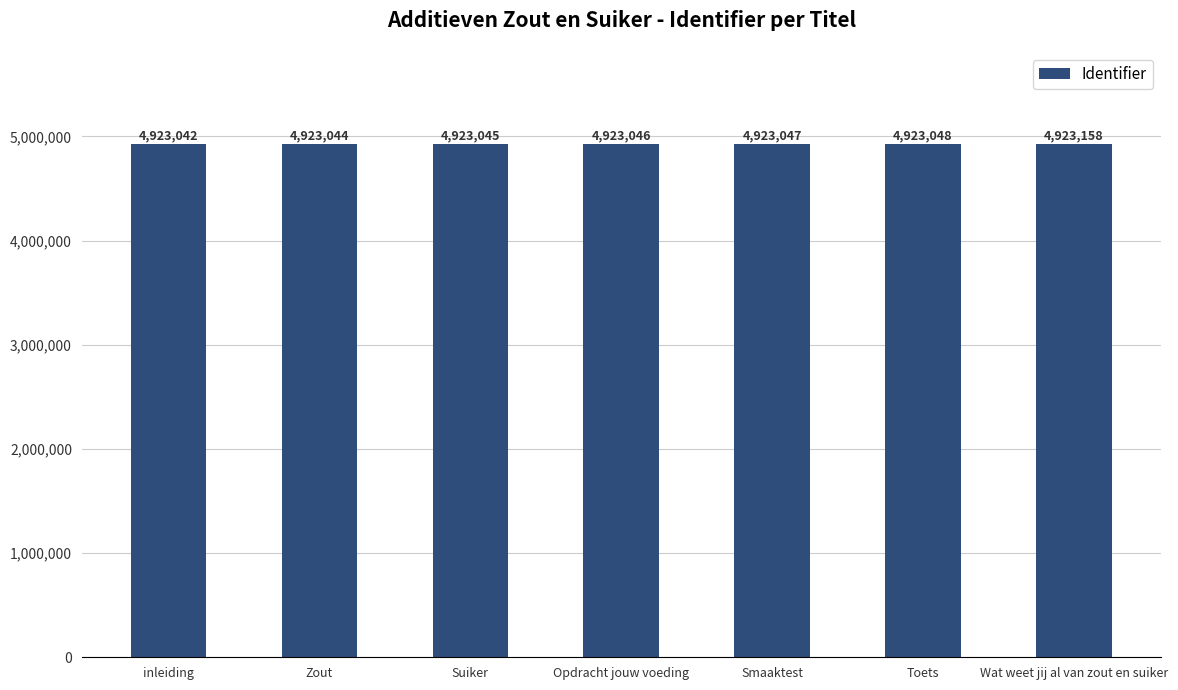

The value at Zout is 4923044. True or false?

True